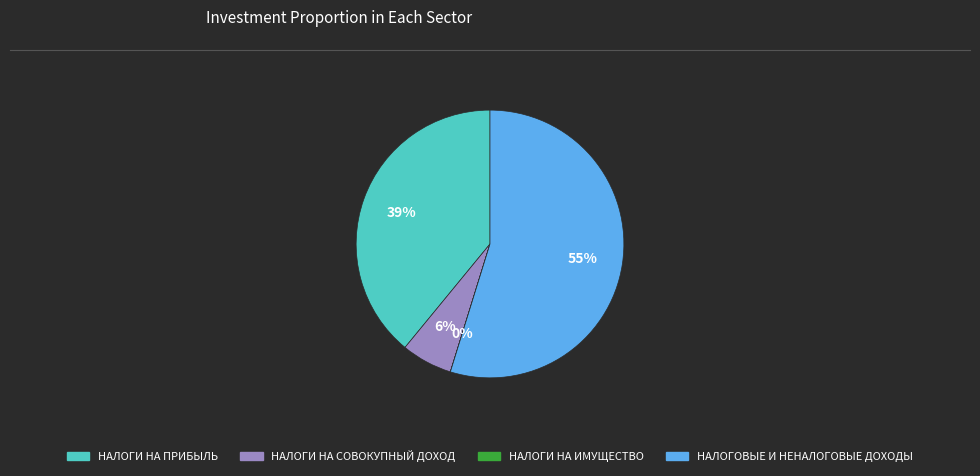

Does any single category account for the majority?

Yes